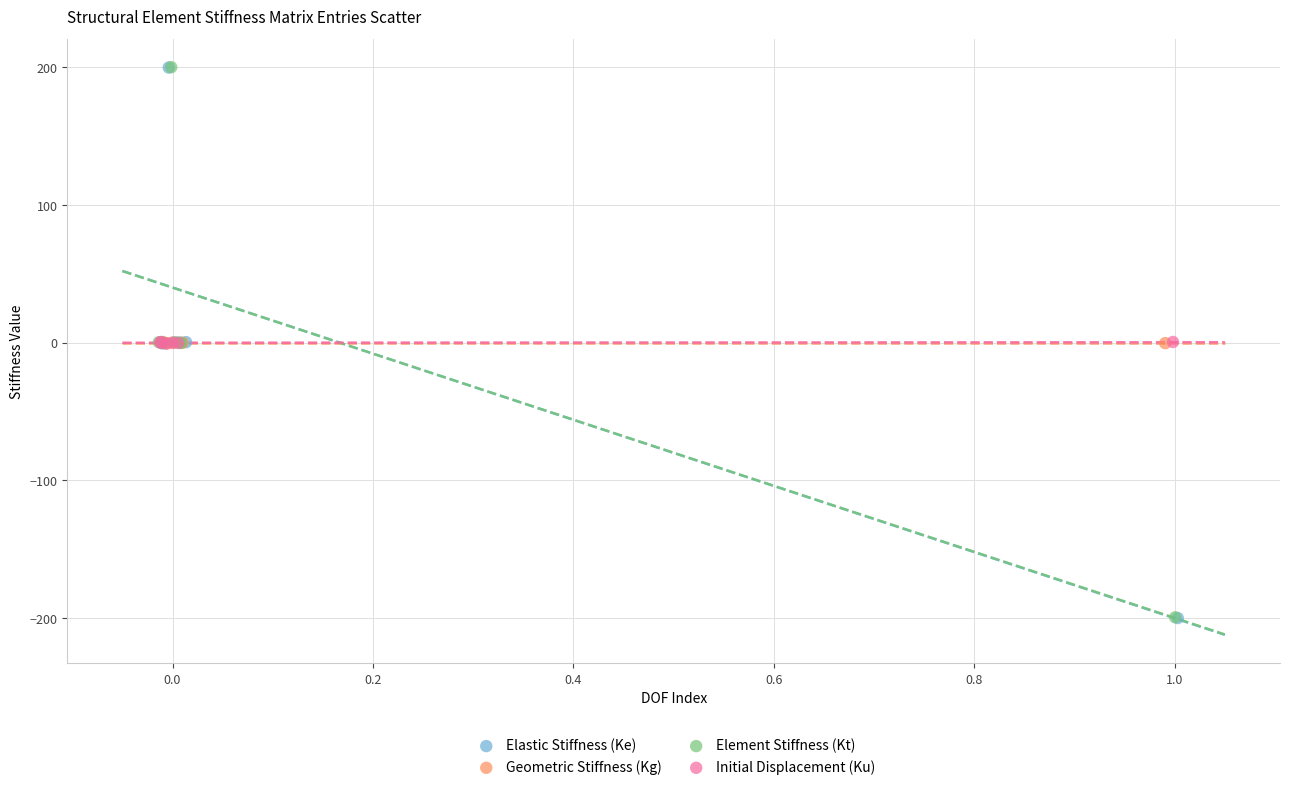

Which series has the widest spread of Y values?

Elastic Stiffness (Ke)